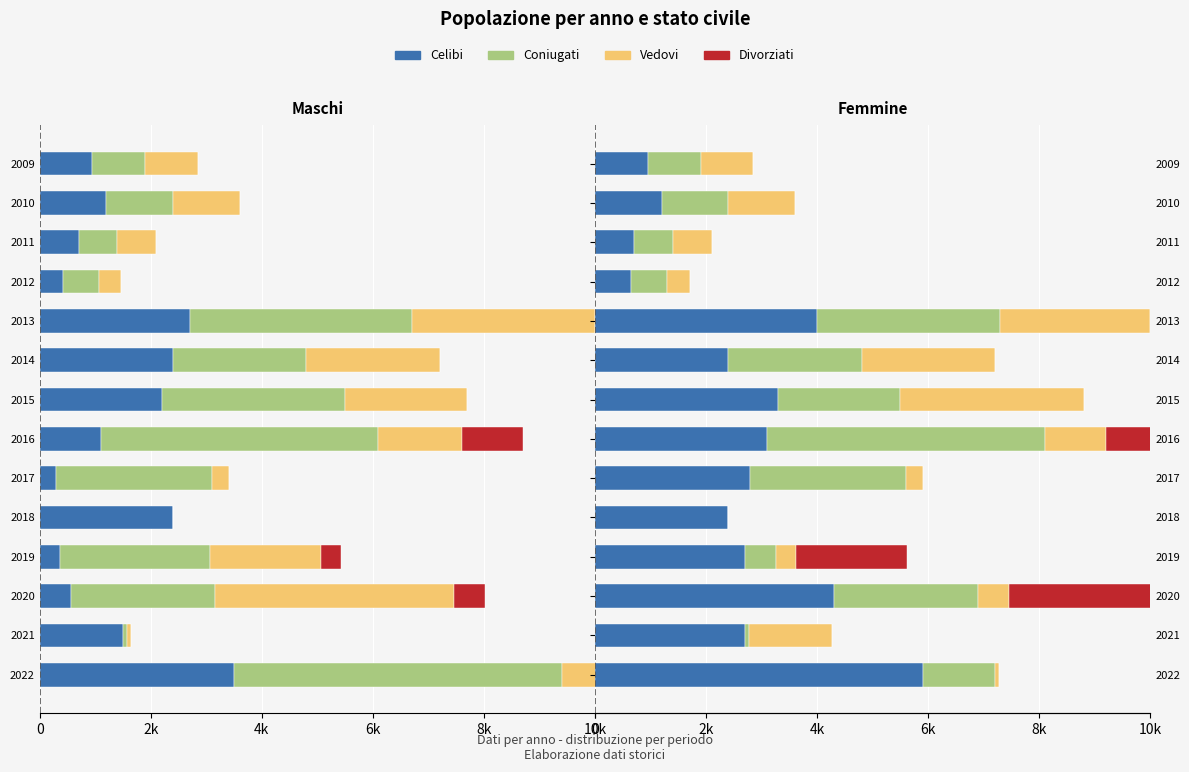

What is the highest value of the Celibi series?

5900